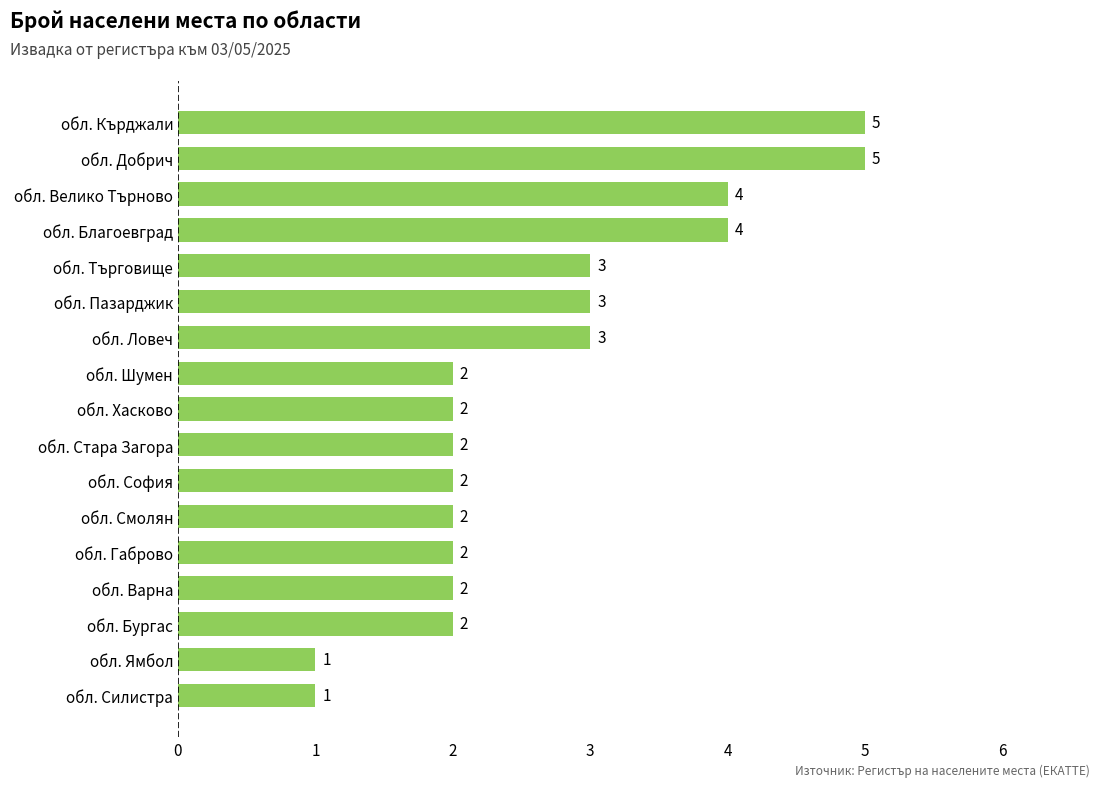

What is the ratio of the value at обл. Смолян to the value at обл. Габрово?

1.0